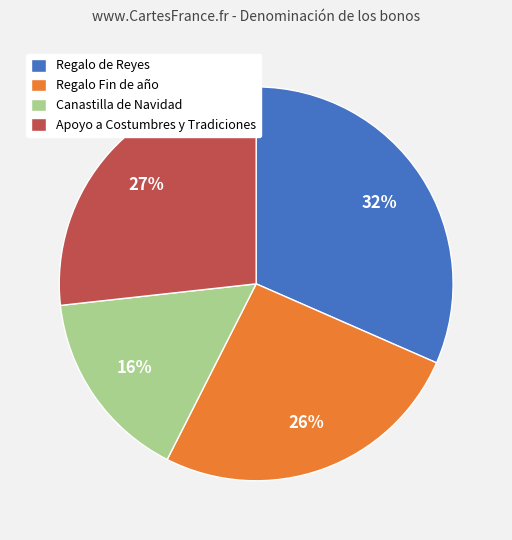

To the nearest percent, what is the difference between the Regalo de Reyes and Regalo Fin de año slice percentages?

6%